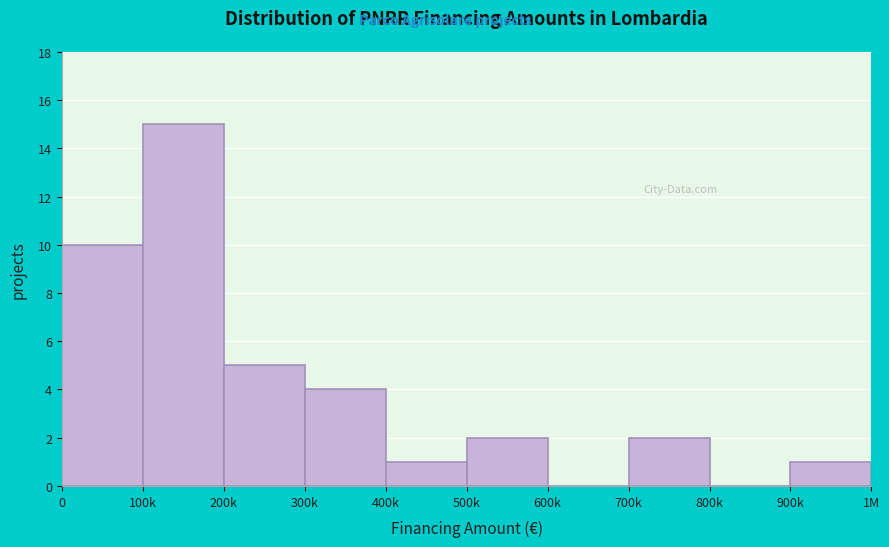

Reading left to right, list all the values displayed in this chart.

0=10	100k=15	200k=5	300k=4	400k=1	500k=2	600k=0	700k=2	800k=0	900k=1